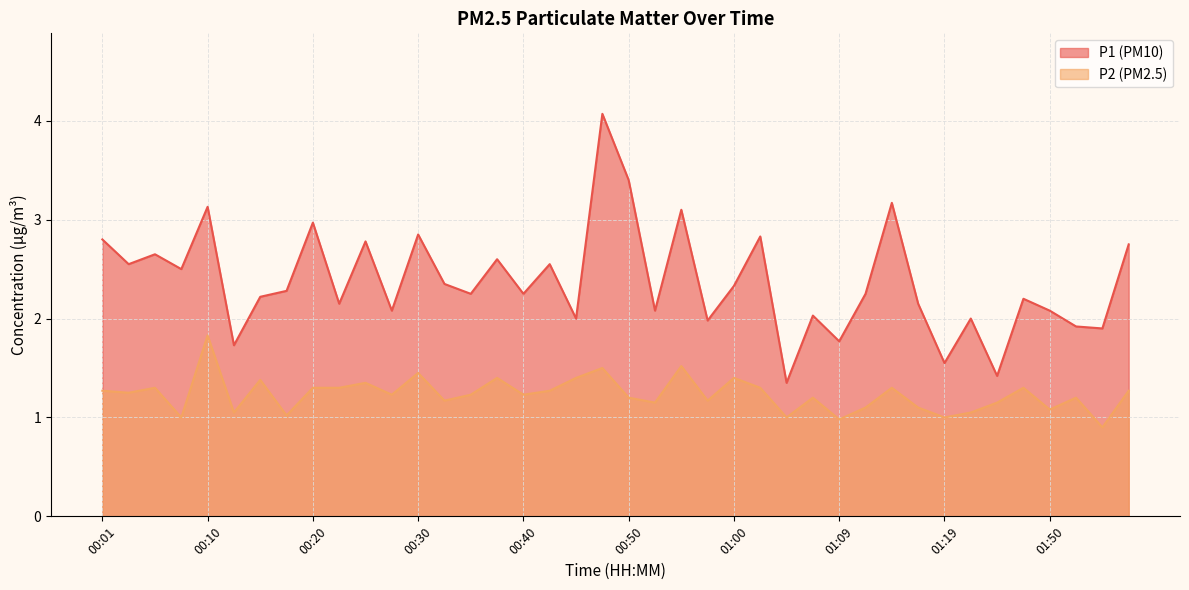

What is the total value across all series at 00:01?

4.1